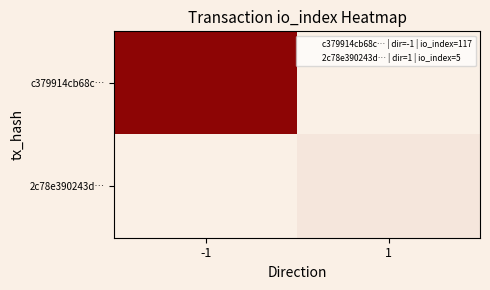

At how many categories does at least one series exceed 92?

1